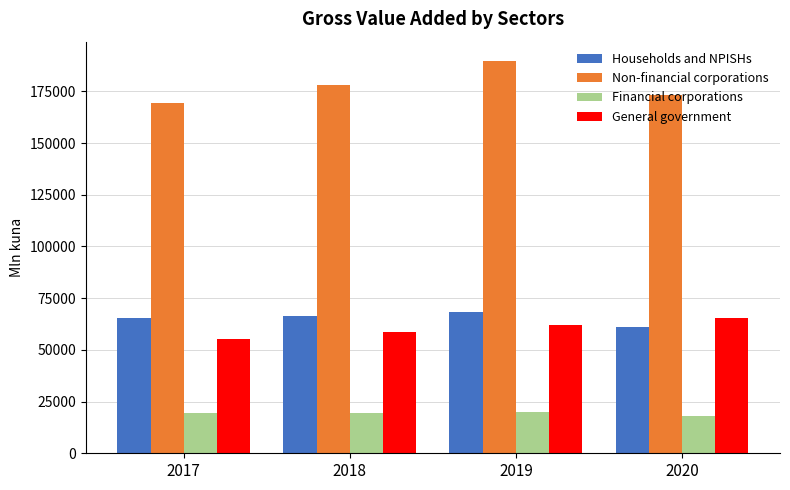

Which series has the largest total across all categories?

Non-financial corporations